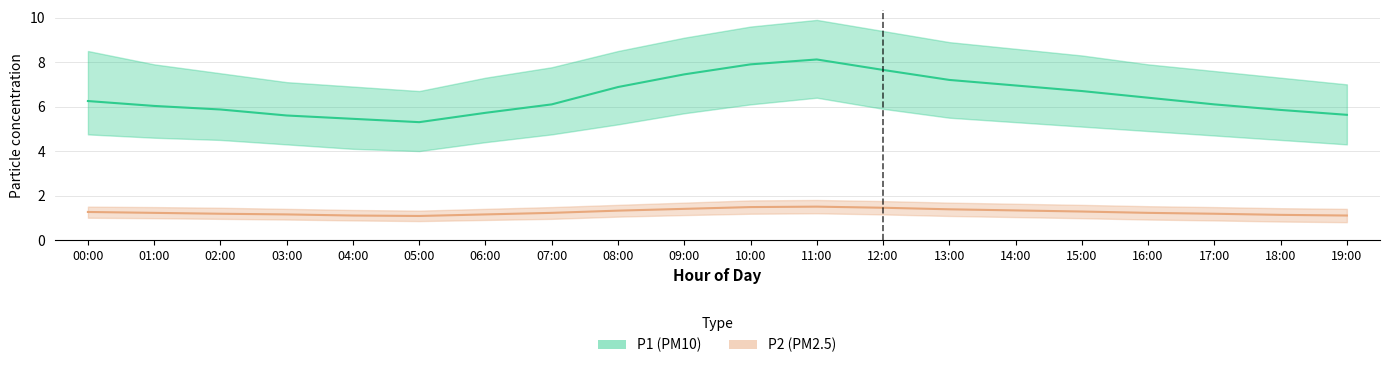

What is the label of the 7th point from the right?

13:00